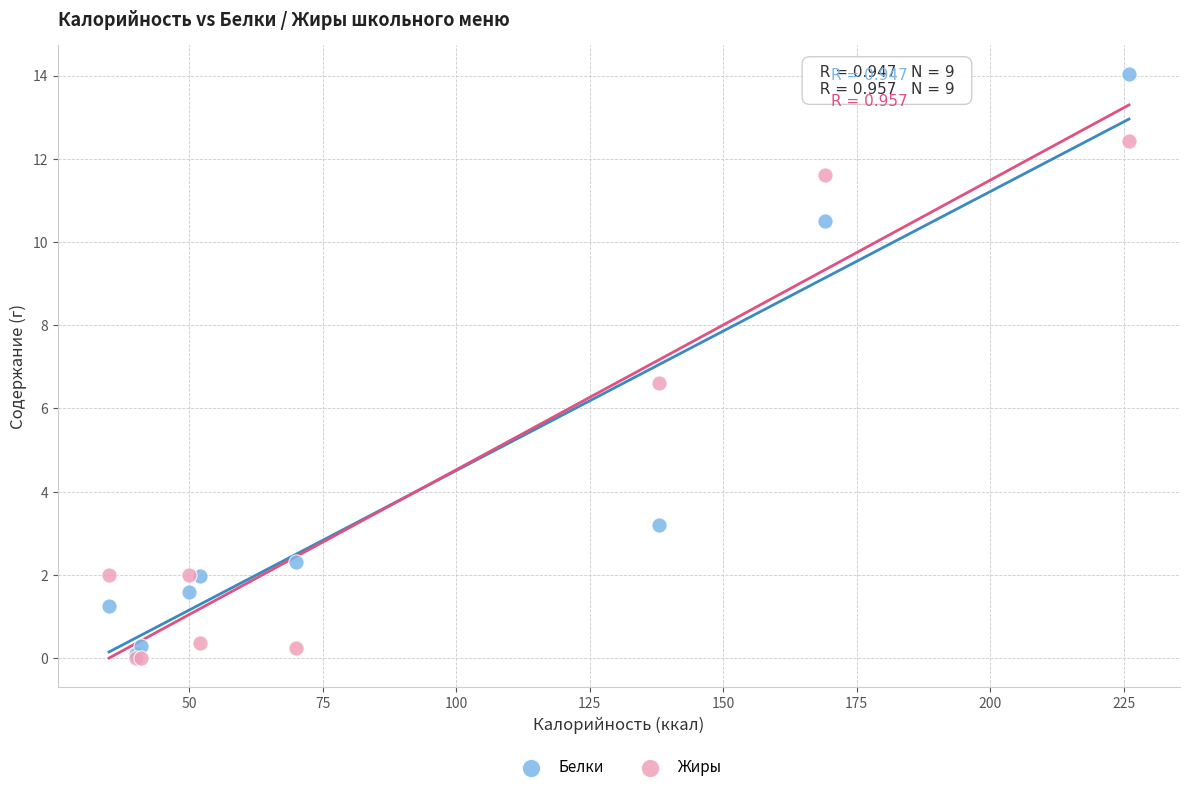

In the Белки series, what Y value is closest to 7?

10.5